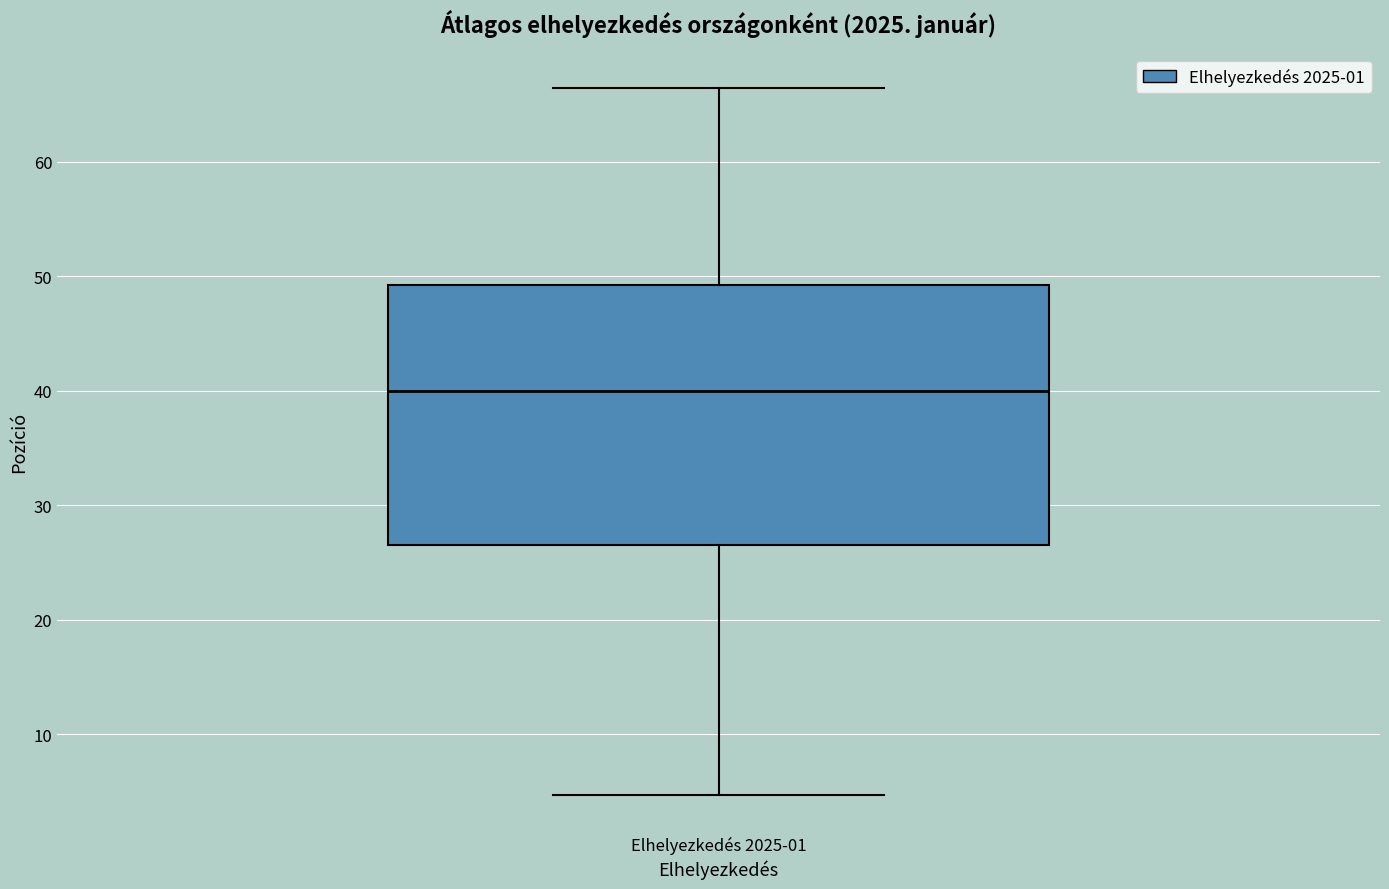

Read this box plot against the y-axis: the position of the median line, the range covered by the box, and the ends of both whiskers. The values are not printed on the chart, so give them approximately, as read against the axis.

median 40, box 27 to 49, whiskers 5 to 66